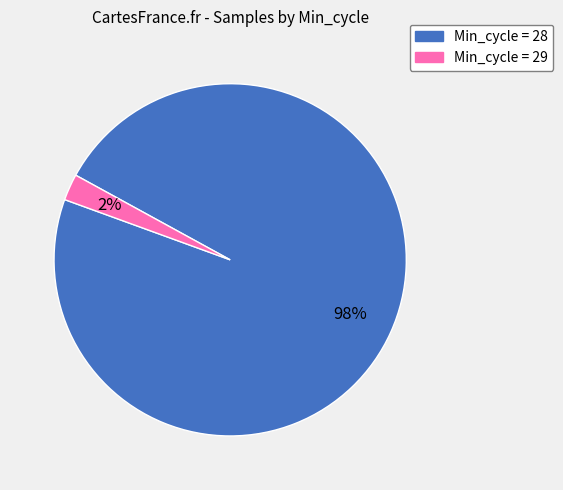

How many slices are in this pie chart?

2